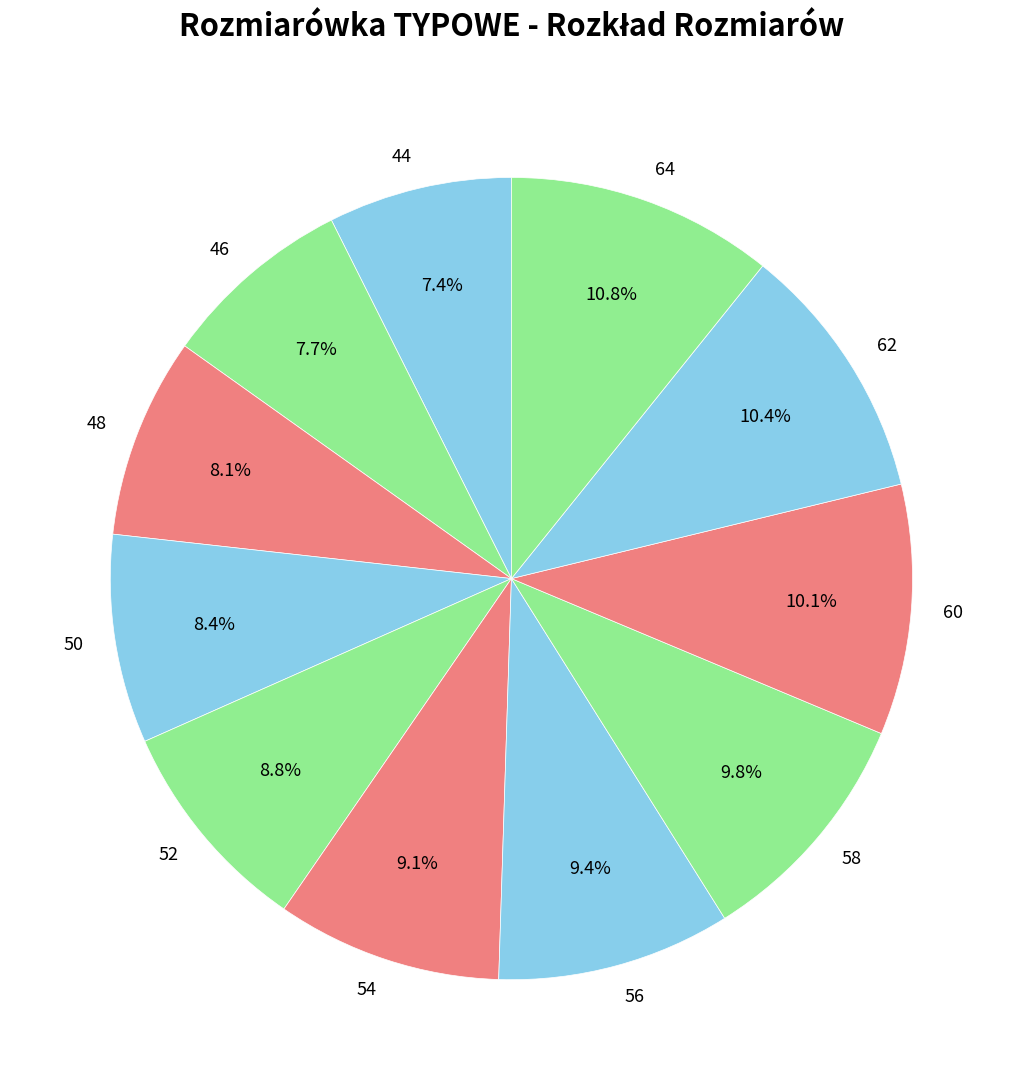

To the nearest percent, what is the combined percentage of 52 and 60?

19%